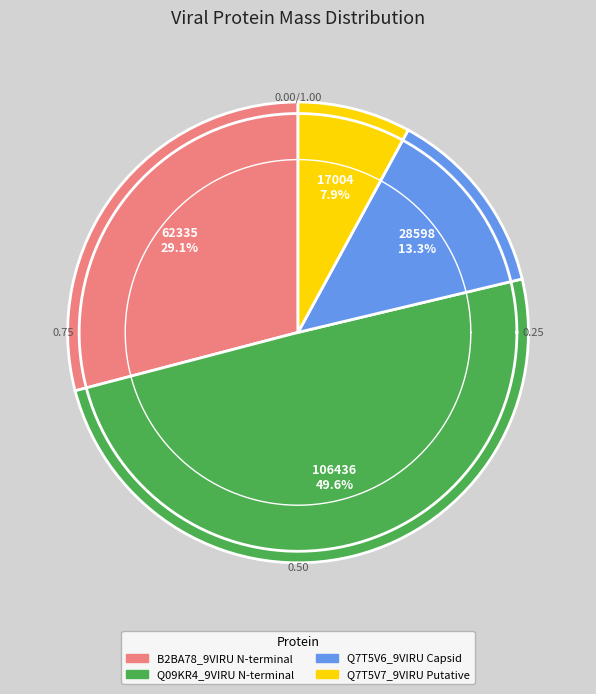

Which slice is the largest?

Q09KR4_9VIRU N-terminal